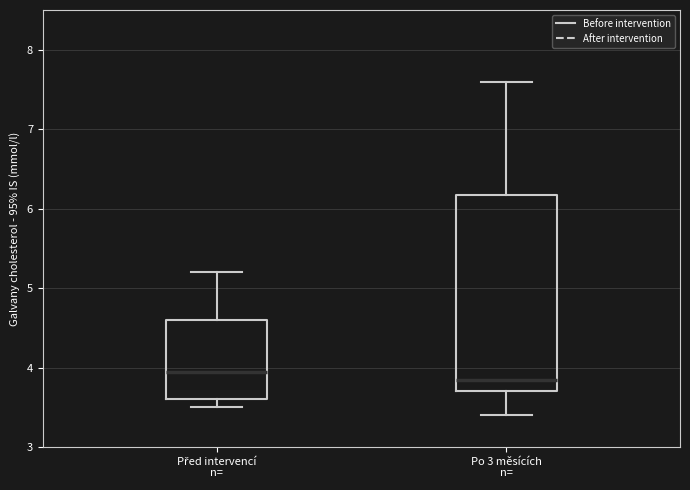

Which box has the lowest median line?

Po 3 měsících n=